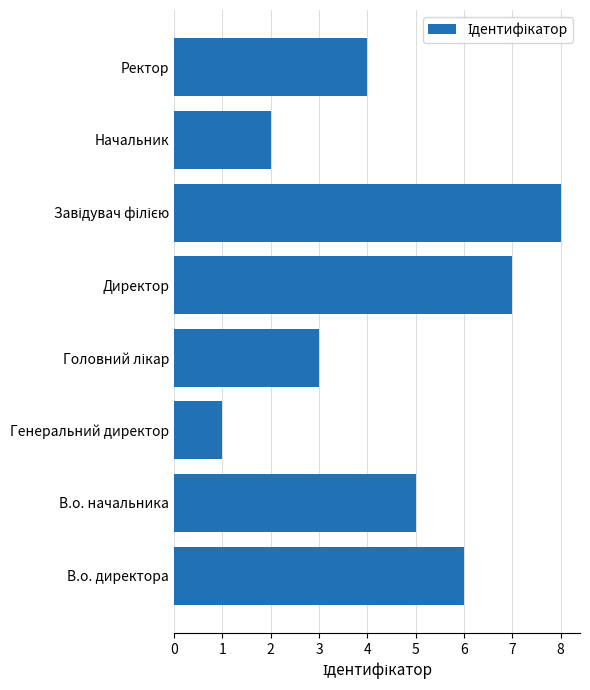

The chart shows a value of 7 at Ректор. True or false?

False